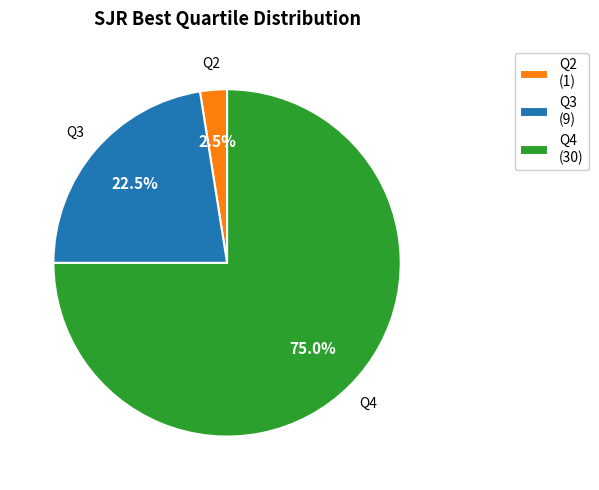

Is it true that Q4 is 64% of the pie?

False